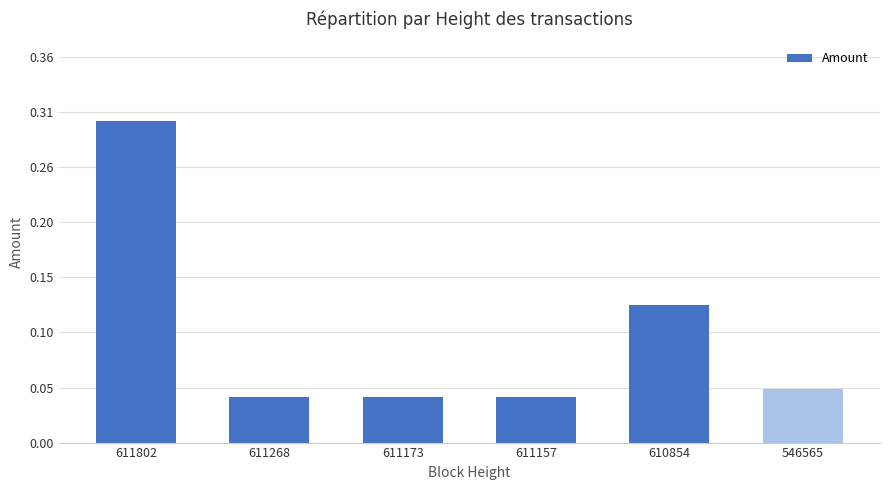

Are the bars horizontal?

No